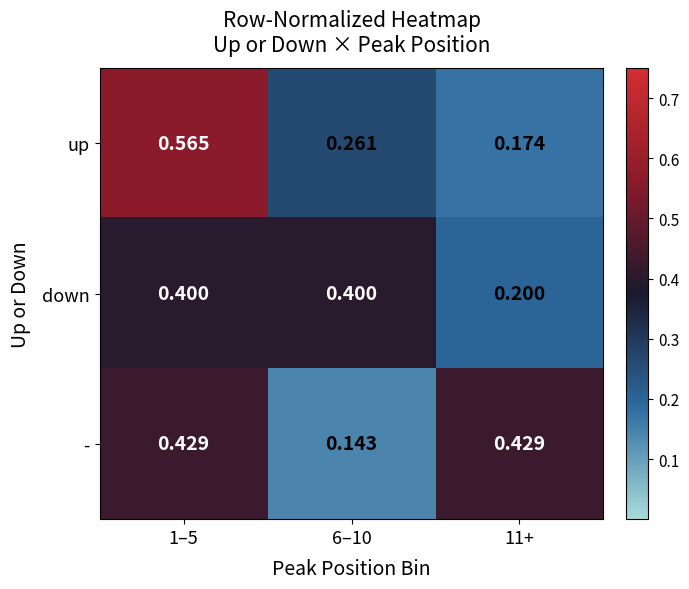

At how many categories does at least one series exceed 0?

3